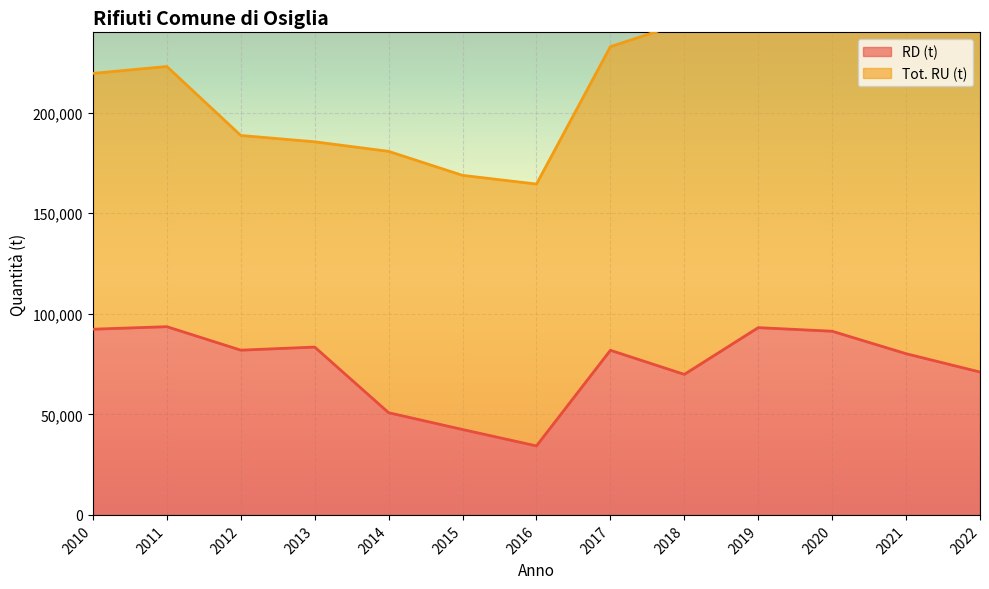

Which category has the highest value across all series?

2011